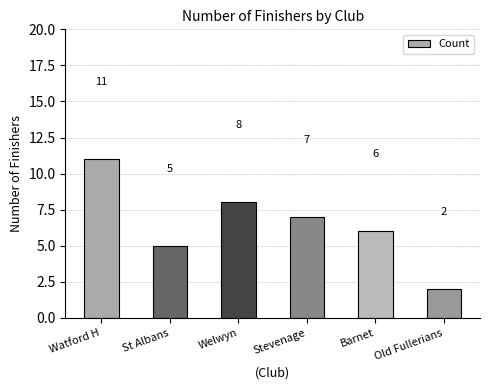

Reading left to right, list all the values displayed in this chart.

Watford H=11	St Albans=5	Welwyn=8	Stevenage=7	Barnet=6	Old Fullerians=2